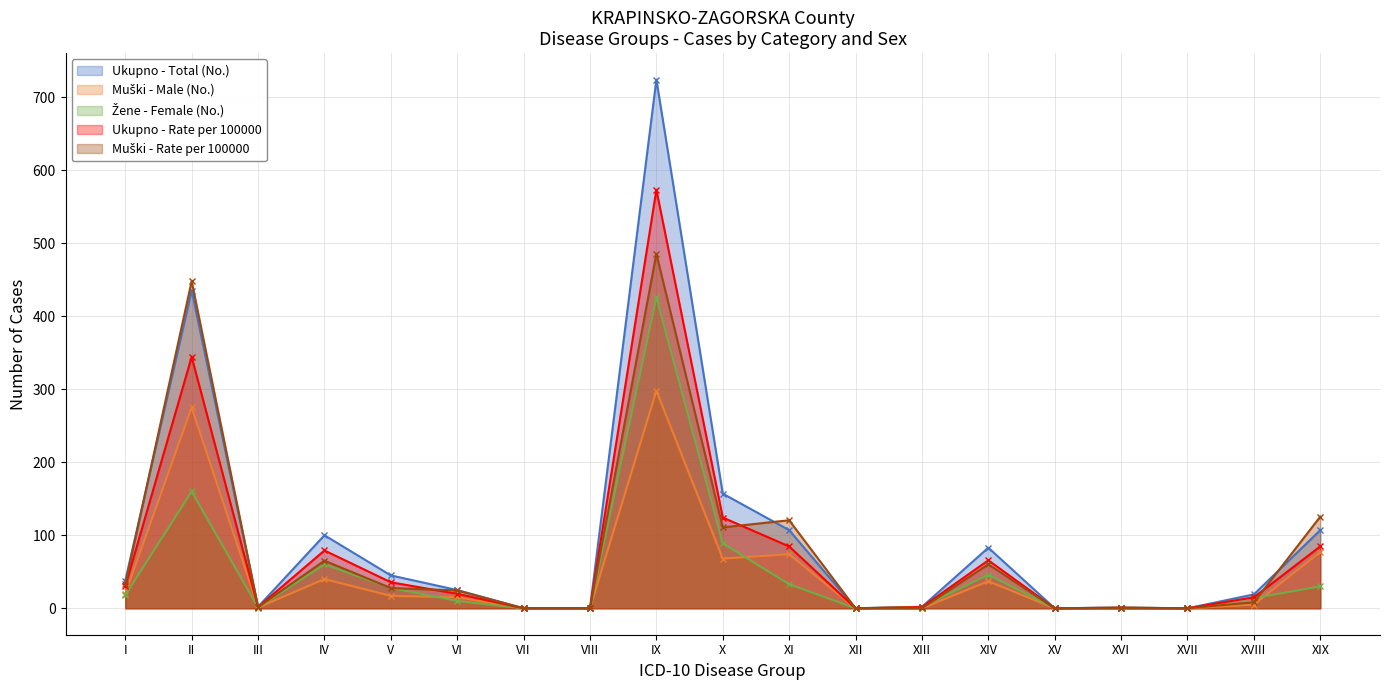

At which category does Žene - Female (No.) reach its first local peak?

II